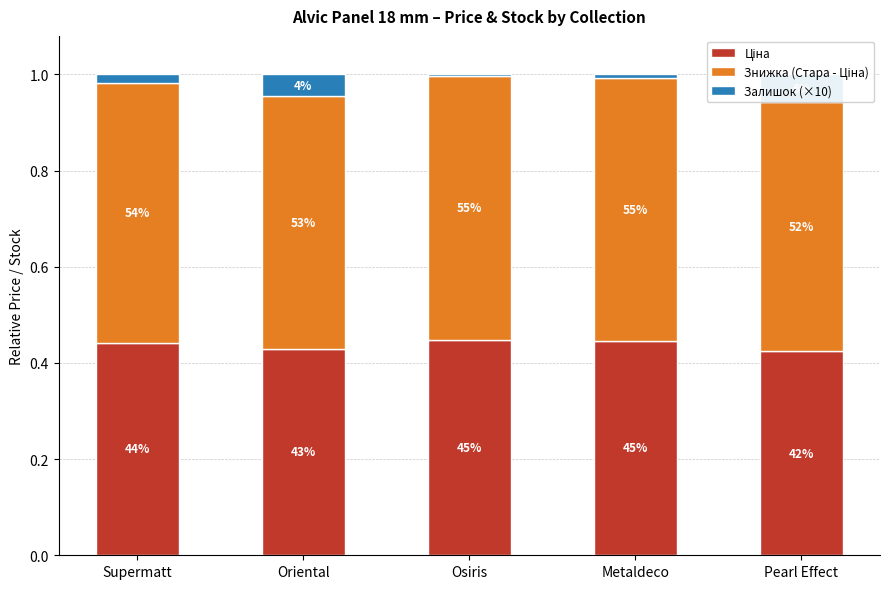

Between Osiris and Metaldeco, which series saw the biggest shift?

Залишок (×10)